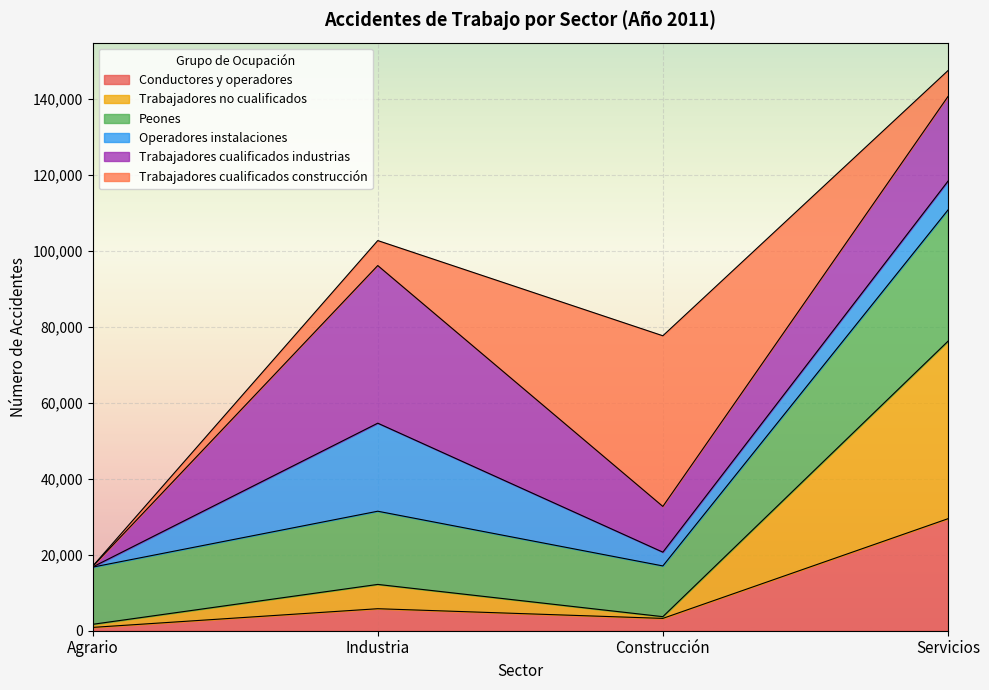

At which category is the sum across all series the highest?

Servicios